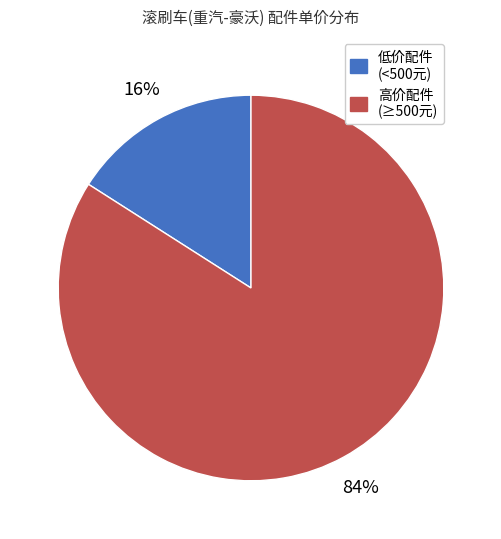

How many segments does this pie chart have?

2